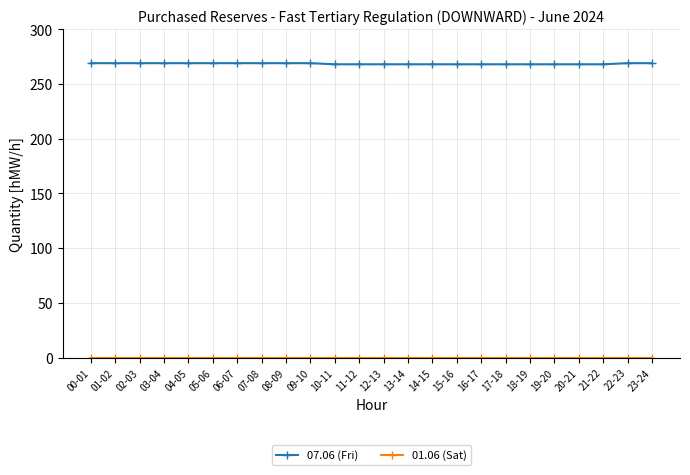

The 07.06 (Fri) series shows 406 at 15-16. True or false?

False